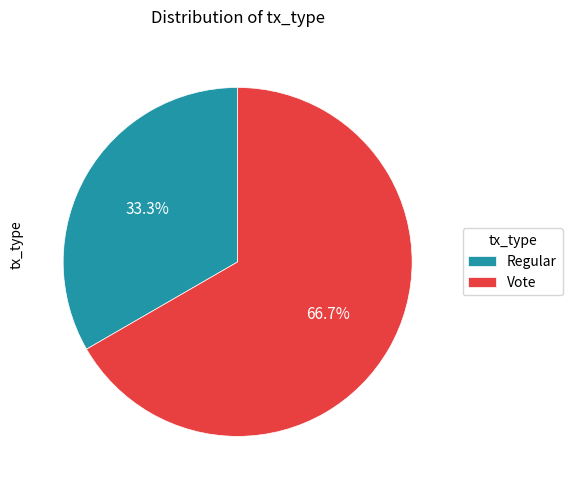

Which slice is the largest?

Vote